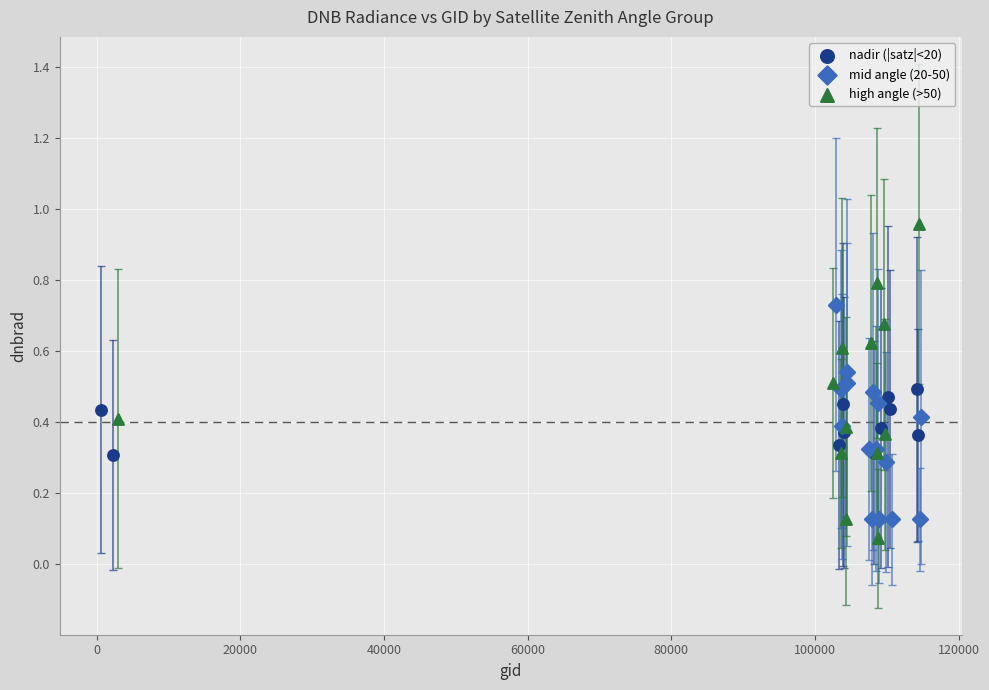

Which series has the widest spread of Y values?

high angle (>50)